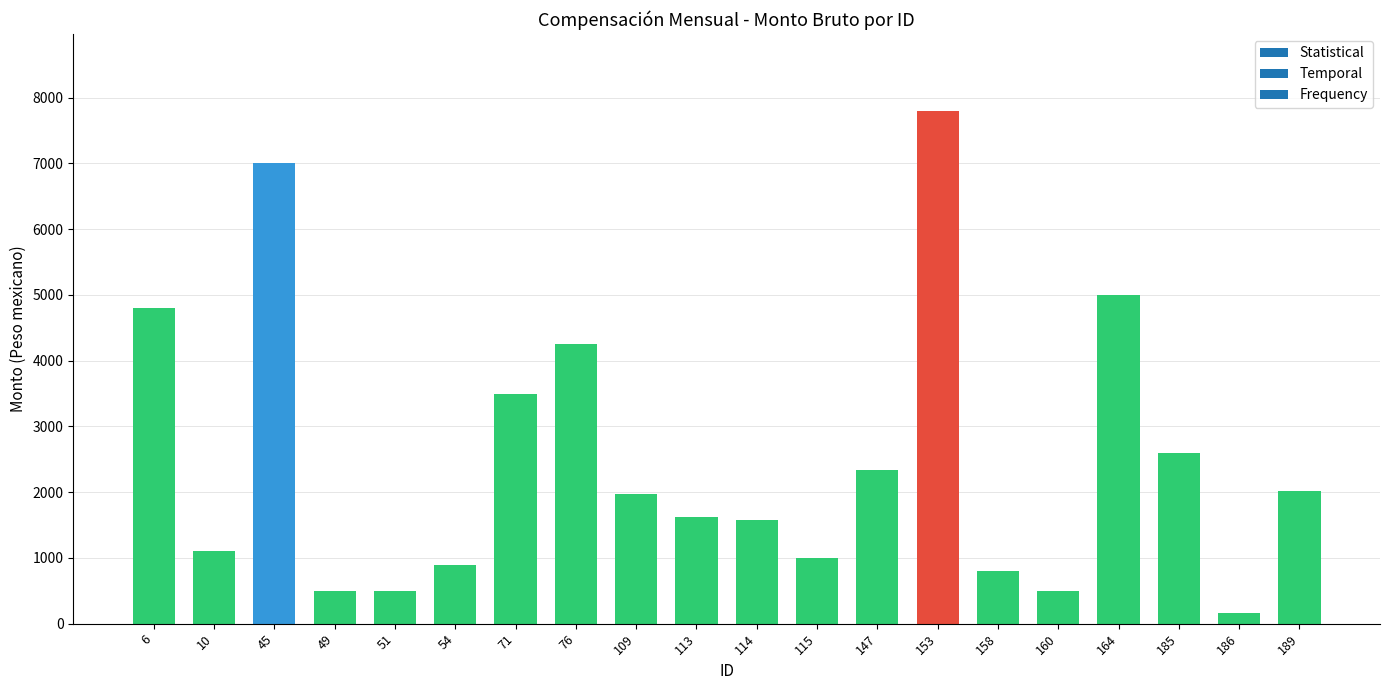

What is the value of the 20th bar from the left?

2015.0